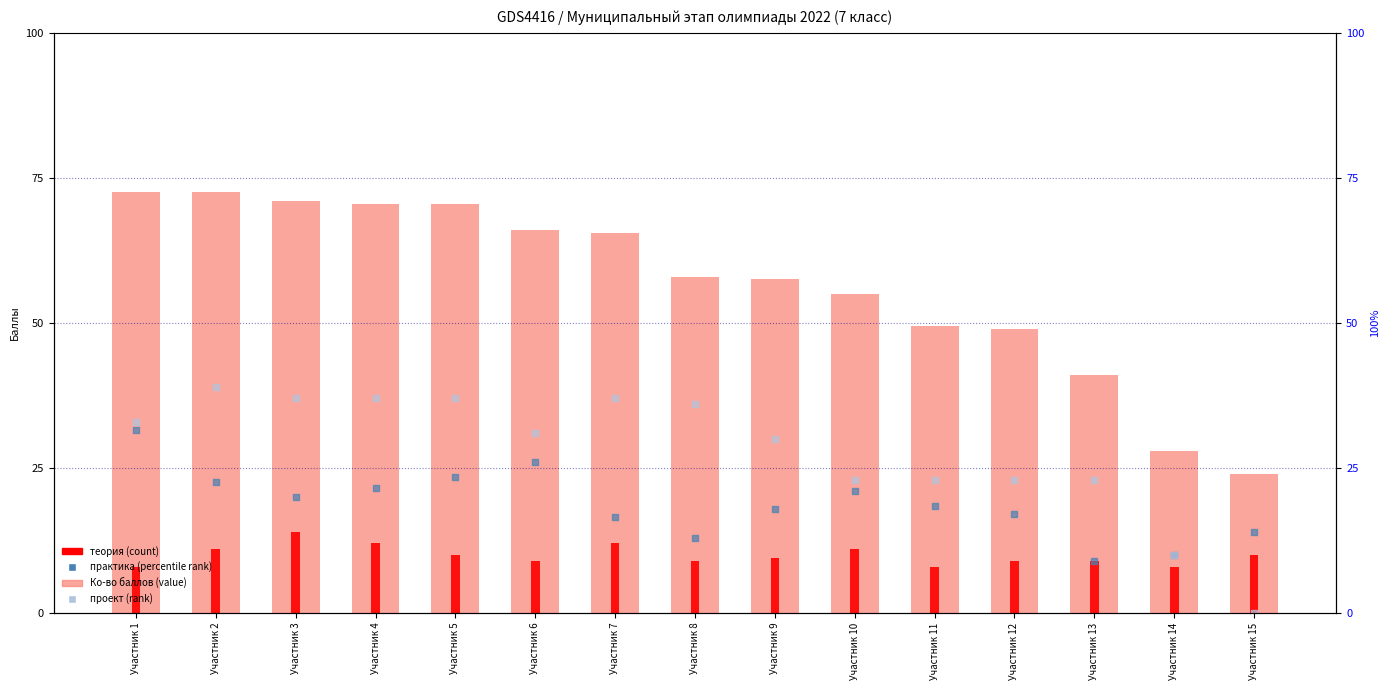

At which category is the sum across all series the highest?

Участник 1